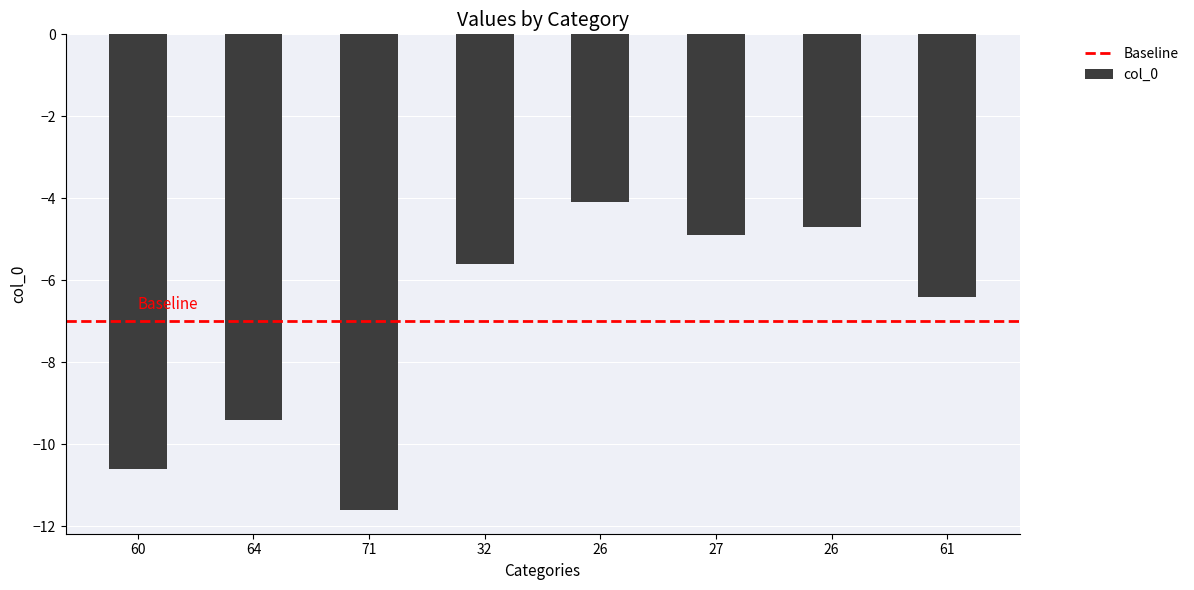

Reading left to right, extract all data points from this chart.

60=-10.6	64=-9.4	71=-11.6	32=-5.6	26=-4.1	27=-4.9	26=-4.7	61=-6.4